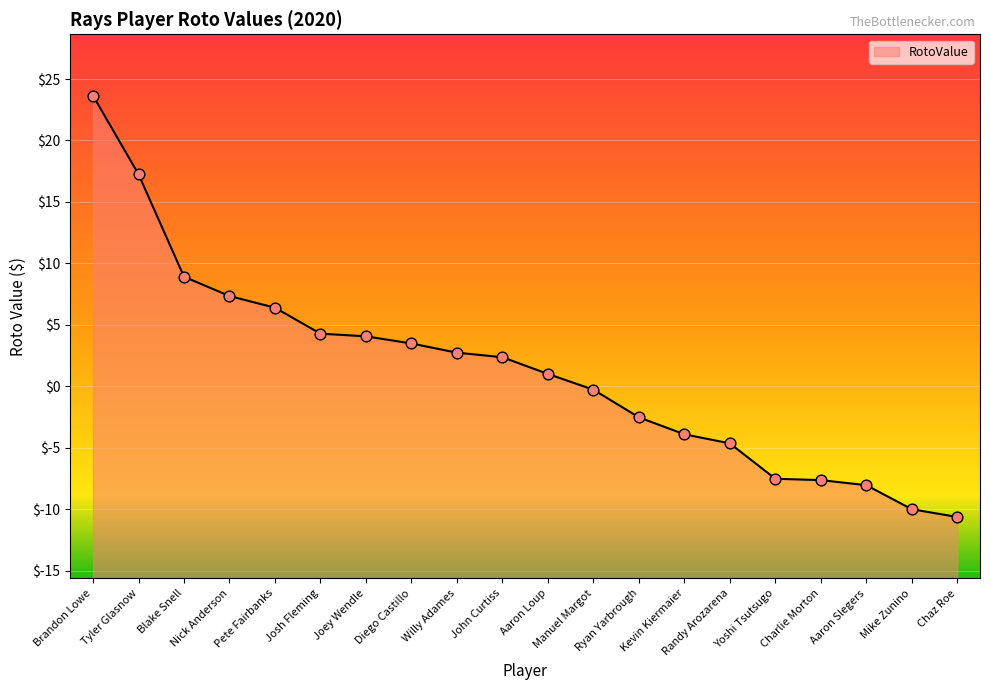

Between Yoshi Tsutsugo and Josh Fleming, which is larger?

Josh Fleming